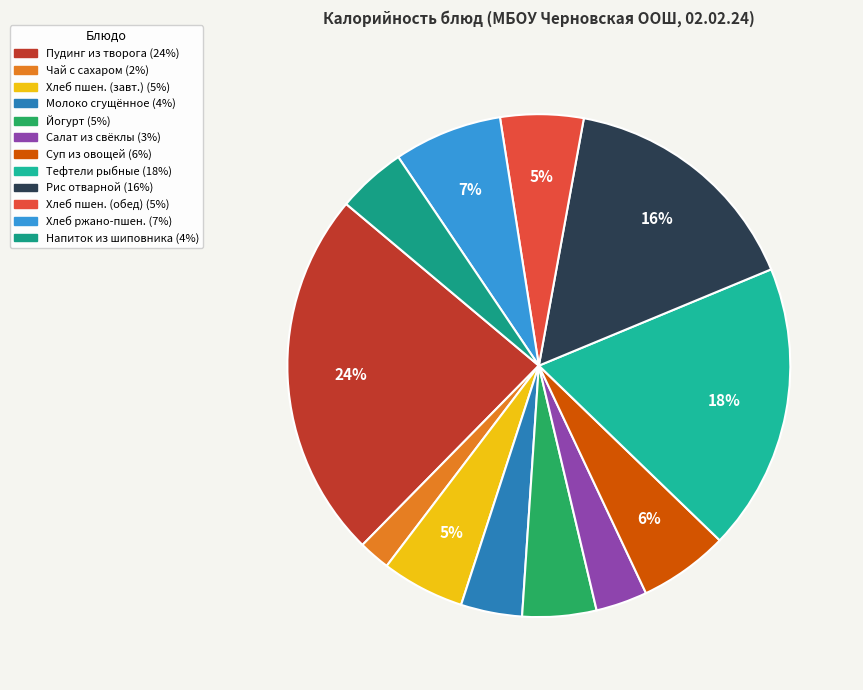

Count the number of slices in the pie.

12